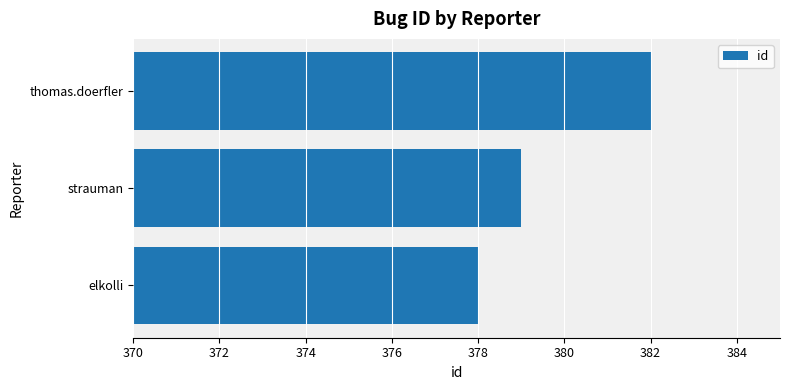

At which category does the chart reach its minimum across all series?

elkolli